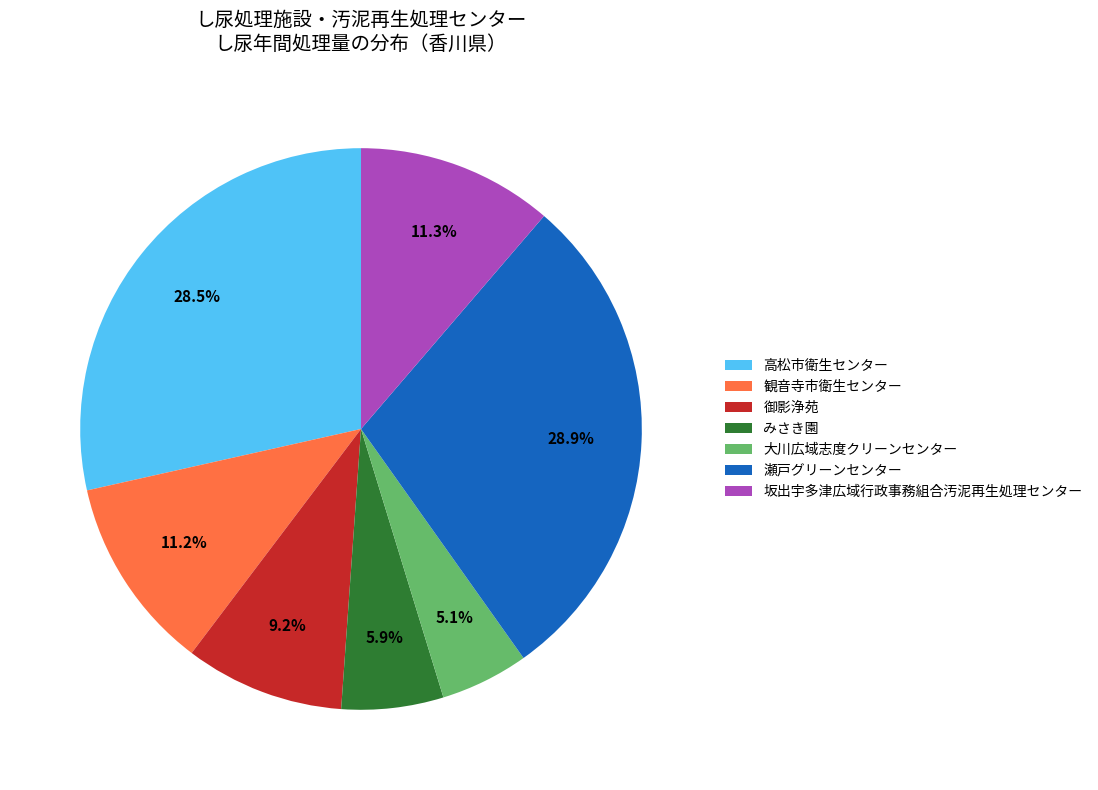

Is there any slice that represents more than half of the pie?

No